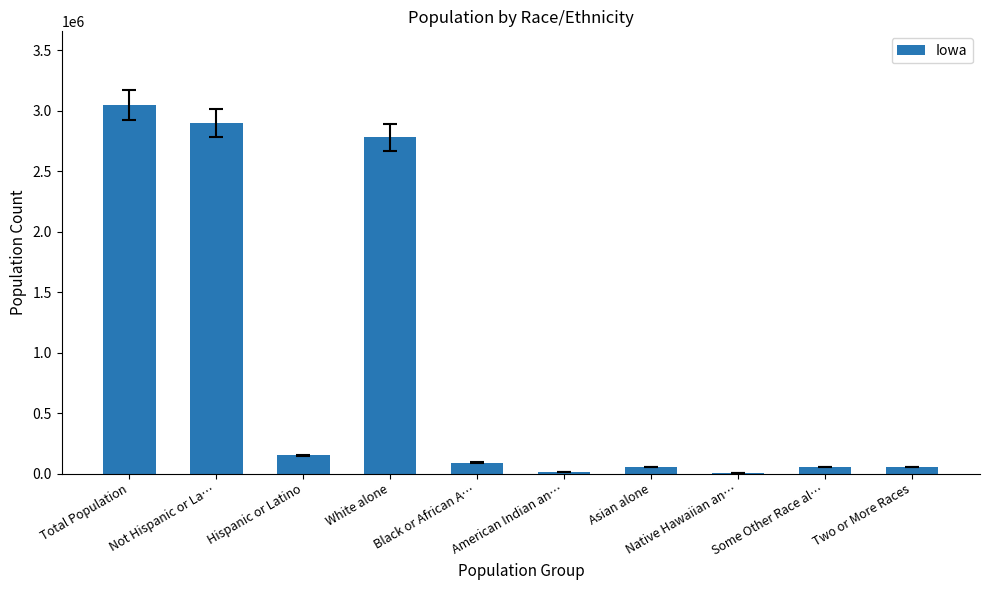

What is the sum of all values?

9139065